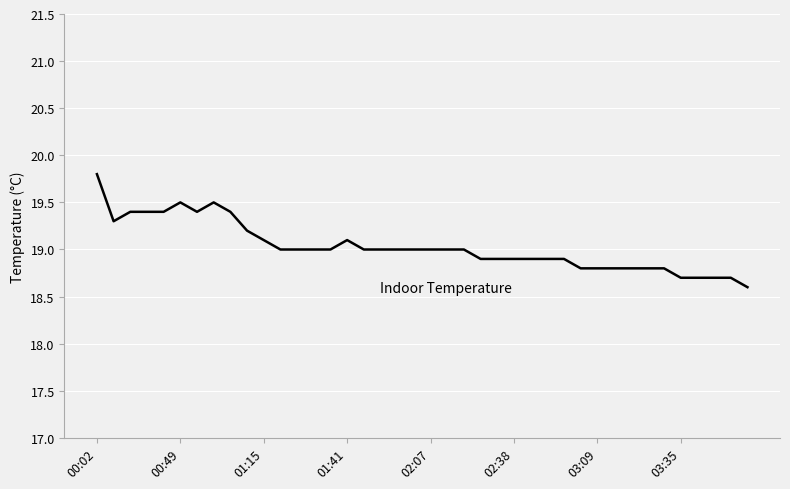

What is the smallest value displayed?

18.6